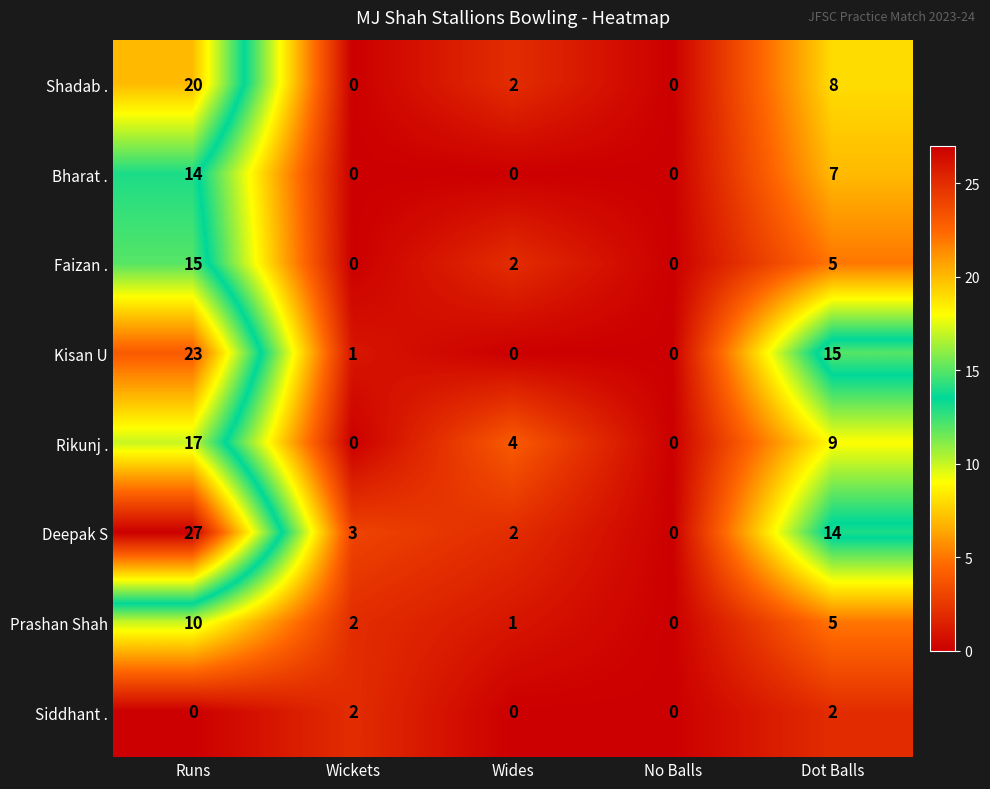

At which label does Deepak S first exceed 3?

Runs